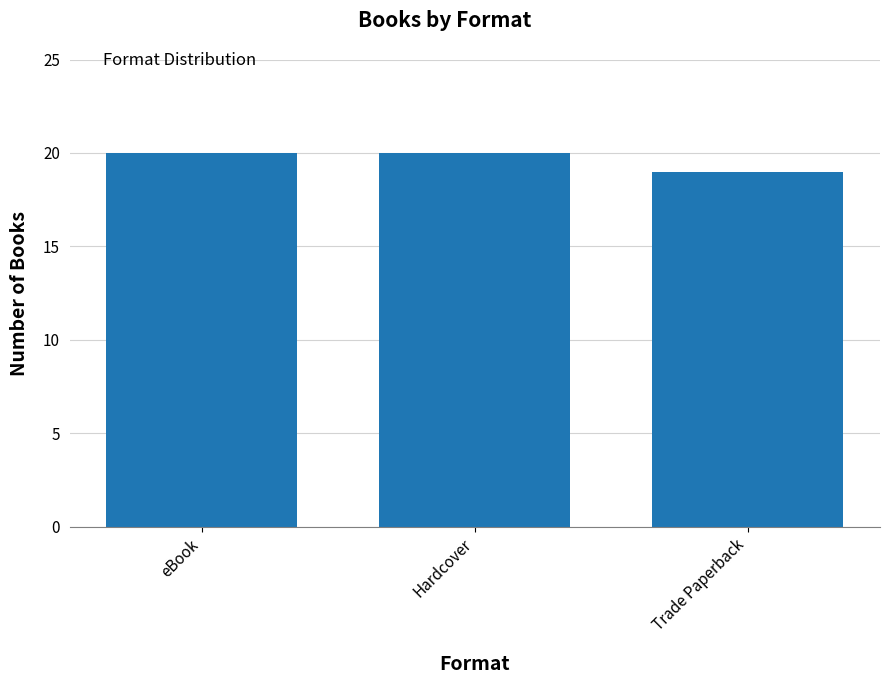

Which has a higher value, Trade Paperback or eBook?

eBook